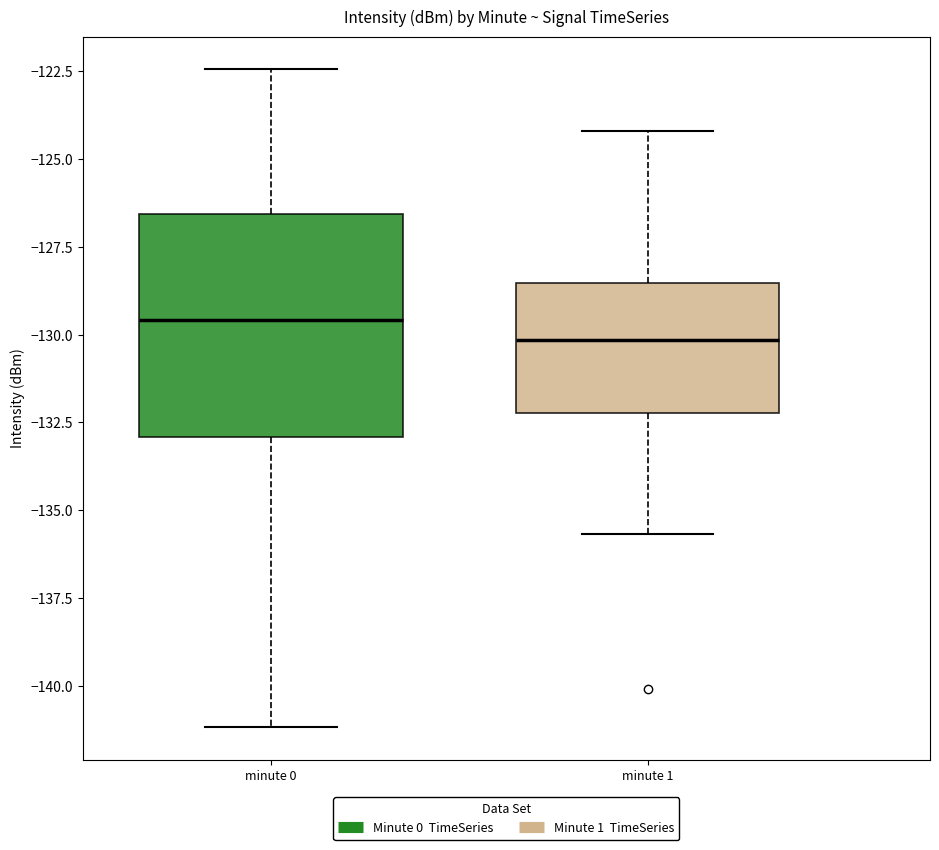

Reading left to right, transcribe this box plot: for each box, give where its median line is, the range the box spans, and where its two whiskers end, as read against the y-axis. The values are not printed on the chart, so give them approximately, as read against the axis.

minute 0: median -129.5, box -133.0 to -126.5, whiskers -141.0 to -122.5
minute 1: median -130.0, box -132.0 to -128.5, whiskers -135.5 to -124.0